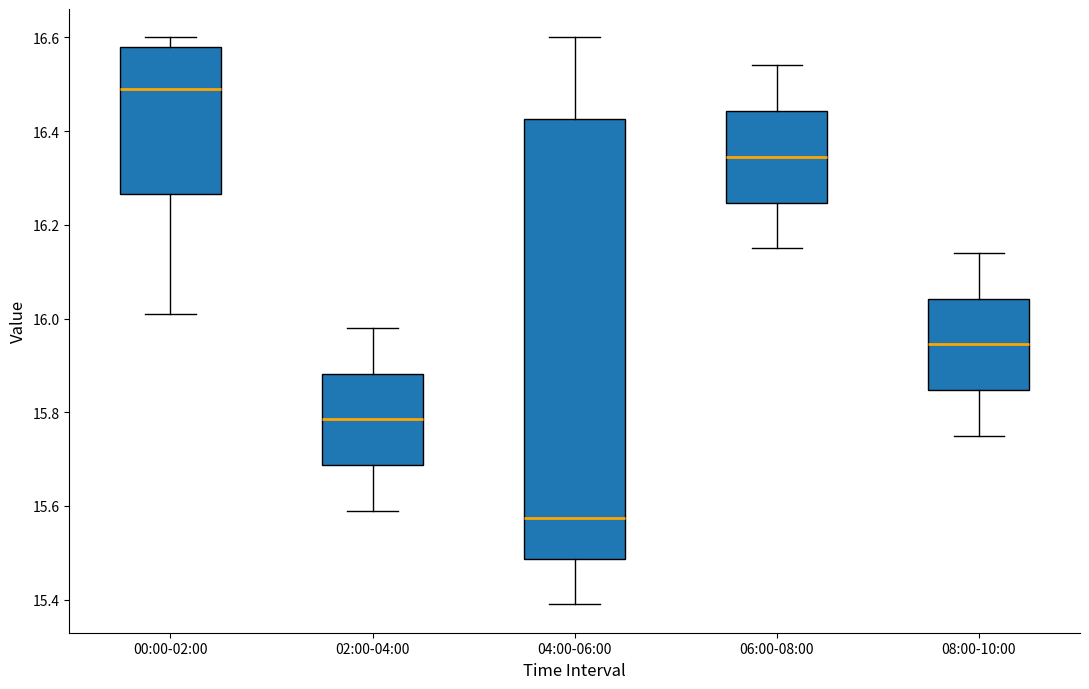

Reading left to right, read every box against the y-axis: the position of its median line, the range the box covers, and the ends of its whiskers. The values are not printed on the chart, so give them approximately, as read against the axis.

00:00-02:00: median 16.50, box 16.26 to 16.58, whiskers 16.02 to 16.60
02:00-04:00: median 15.78, box 15.68 to 15.88, whiskers 15.60 to 15.98
04:00-06:00: median 15.58, box 15.48 to 16.42, whiskers 15.40 to 16.60
06:00-08:00: median 16.34, box 16.24 to 16.44, whiskers 16.16 to 16.54
08:00-10:00: median 15.94, box 15.84 to 16.04, whiskers 15.76 to 16.14